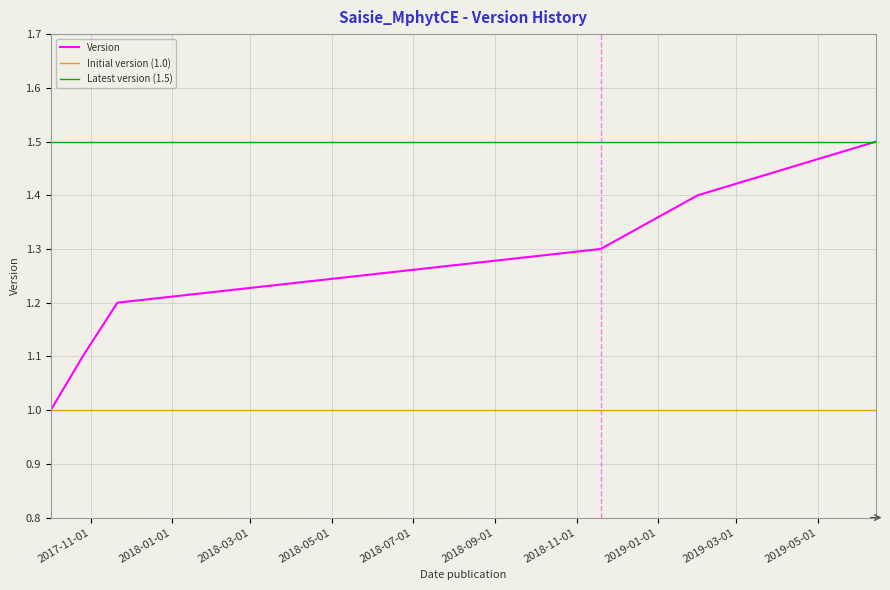

What is the greatest value displayed?

1.5